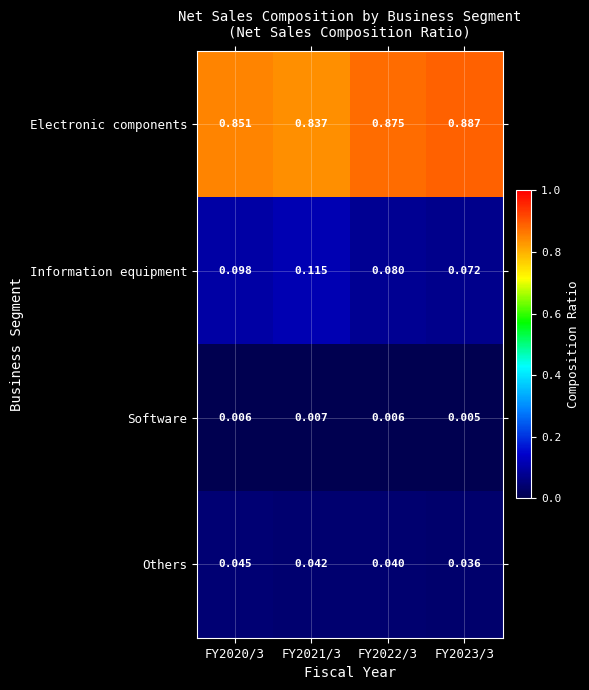

What is the total value across all series at FY2023/3?

1.0